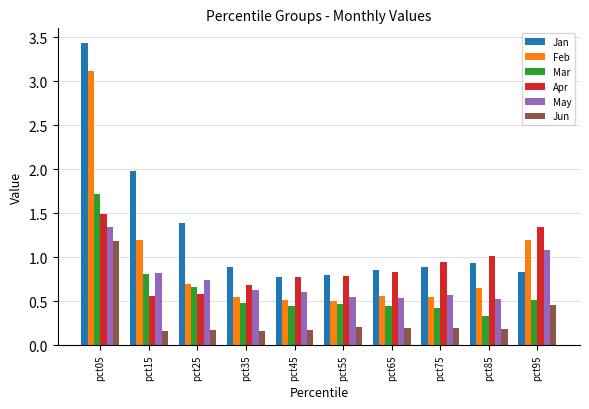

What is the sum of all May values?

7.4